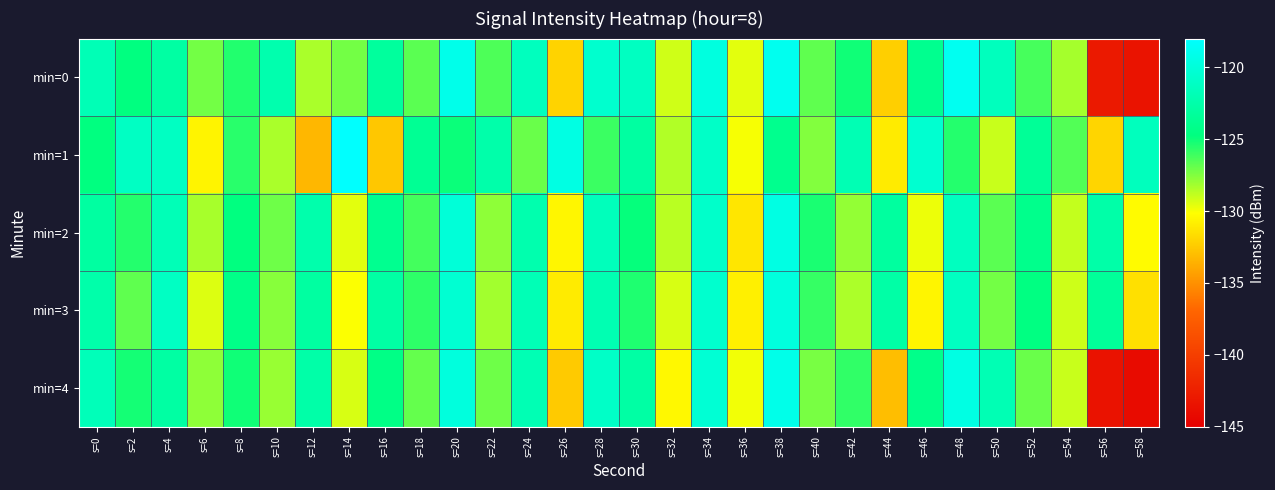

At which category does the chart reach its peak across all series?

s=14